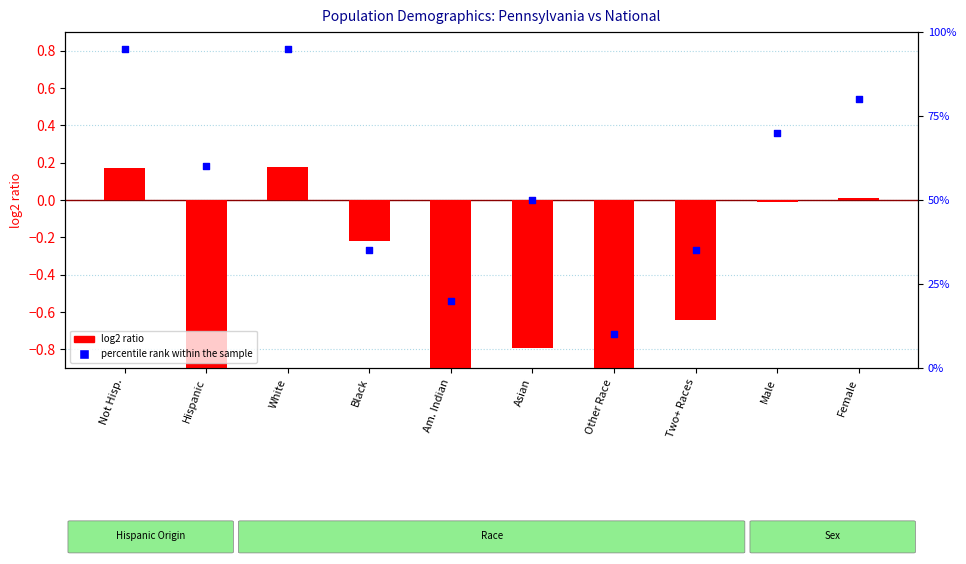

Which series reaches the minimum Y coordinate?

log2 ratio